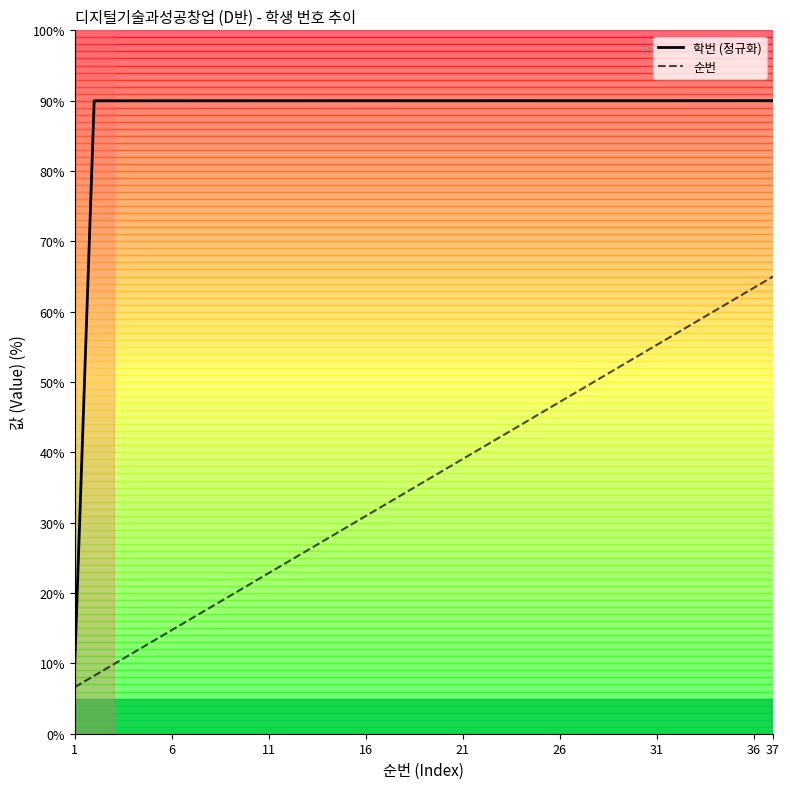

Reading right to left, transcribe all the data shown in this chart.

학번 (정규화): 90.0	90.0	90.0	90.0	90.0	90.0	90.0	90.0	90.0	90.0	90.0	90.0	90.0	90.0	90.0	90.0	90.0	90.0	90.0	90.0	90.0	90.0	90.0	90.0	90.0	90.0	90.0	90.0	90.0	90.0	90.0	90.0	90.0	90.0	90.0	90.0	10.0
순번: 65.0	63.4	61.8	60.1	58.5	56.9	55.3	53.6	52.0	50.4	48.8	47.2	45.5	43.9	42.3	40.7	39.1	37.4	35.8	34.2	32.6	30.9	29.3	27.7	26.1	24.5	22.8	21.2	19.6	18.0	16.4	14.7	13.1	11.5	9.9	8.2	6.6